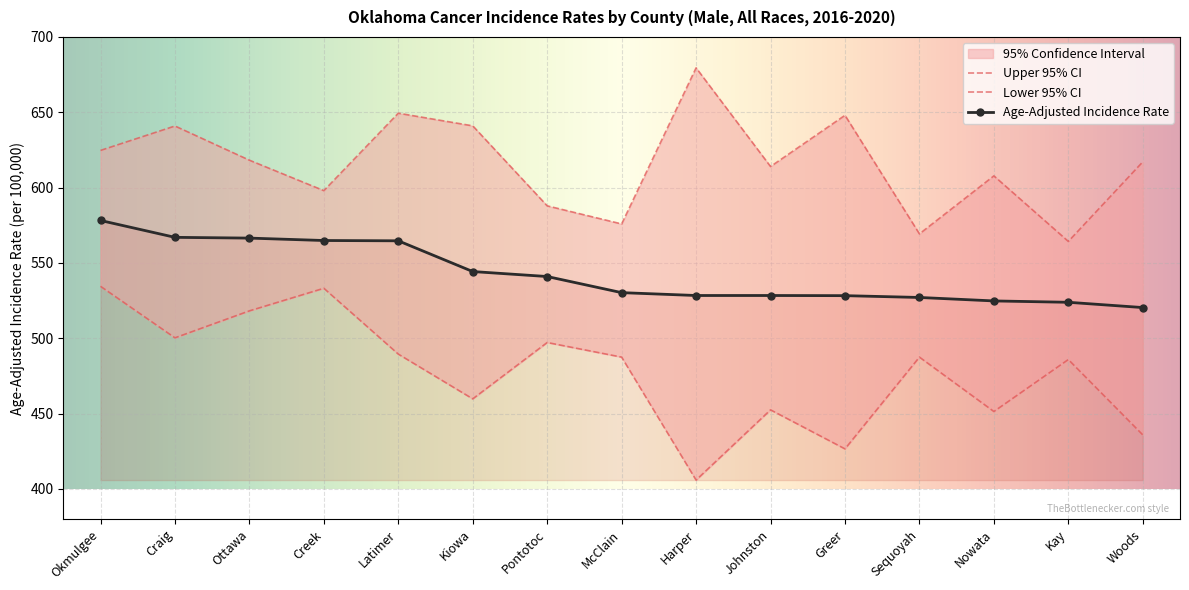

What is the maximum value for Age-Adjusted Incidence Rate?

578.2